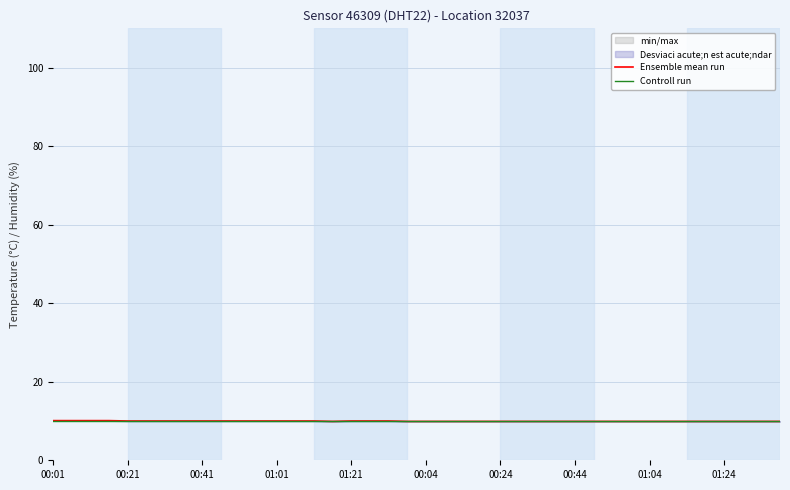

What is the maximum value for Ensemble mean run?

10.1